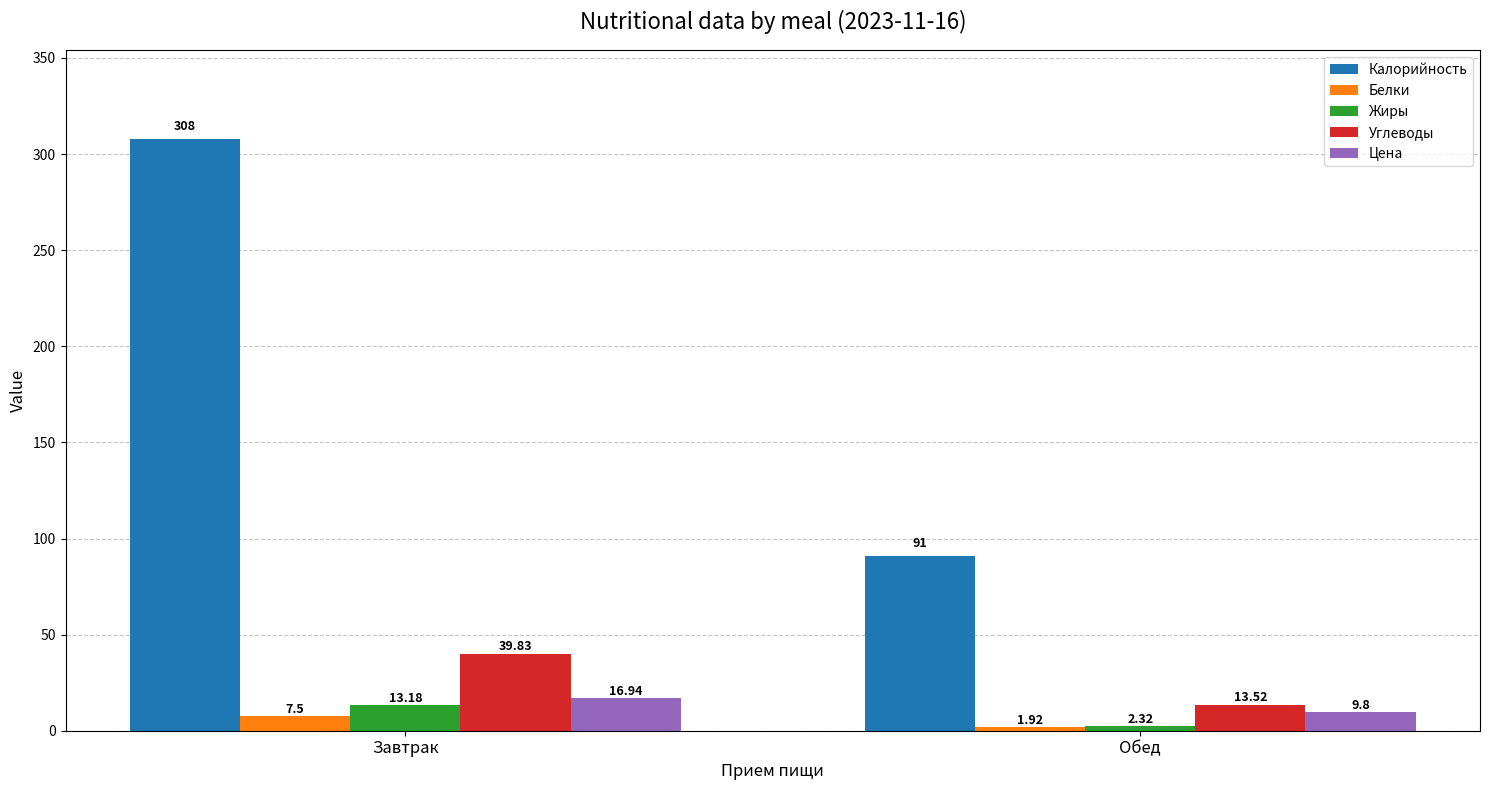

What is the sum of all Цена values?

26.7